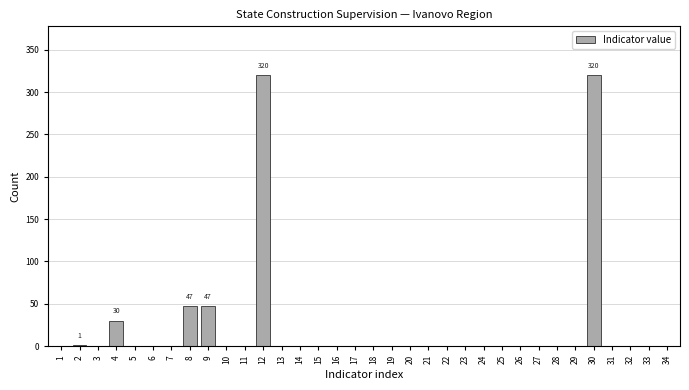

What is the sum of all values?

765